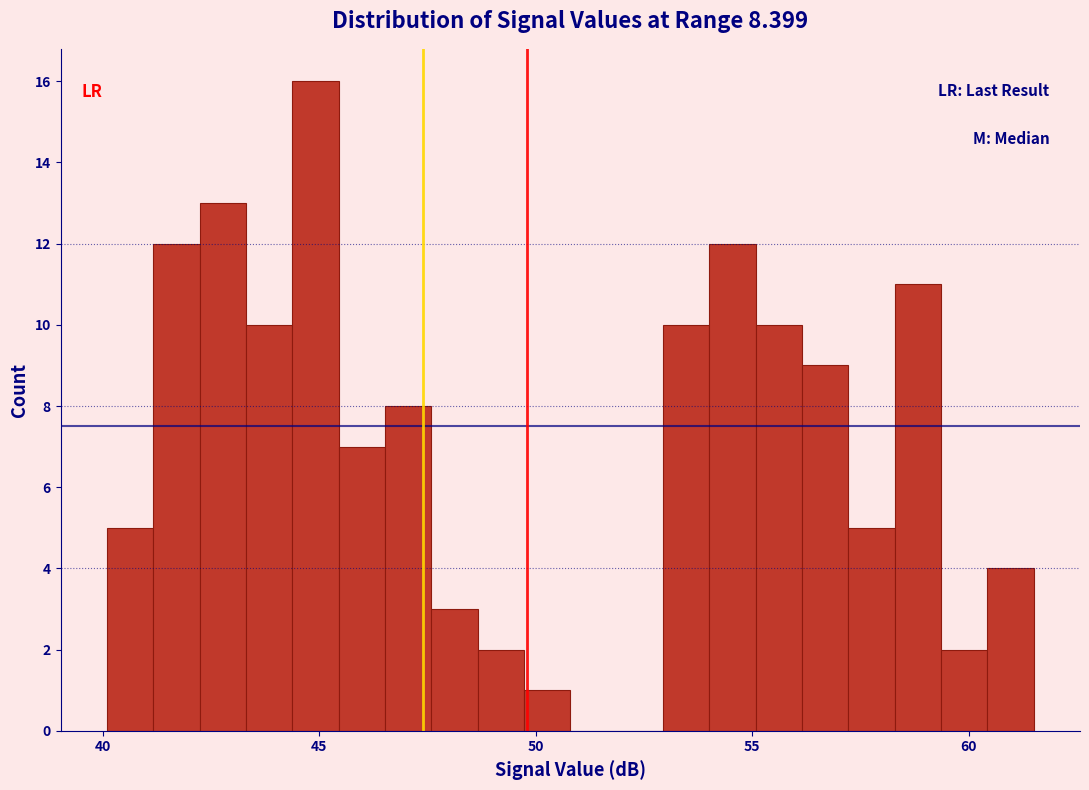

Around what value on the x-axis is the tallest bar? Give the approximate position of its centre, as read against the axis.

45.0